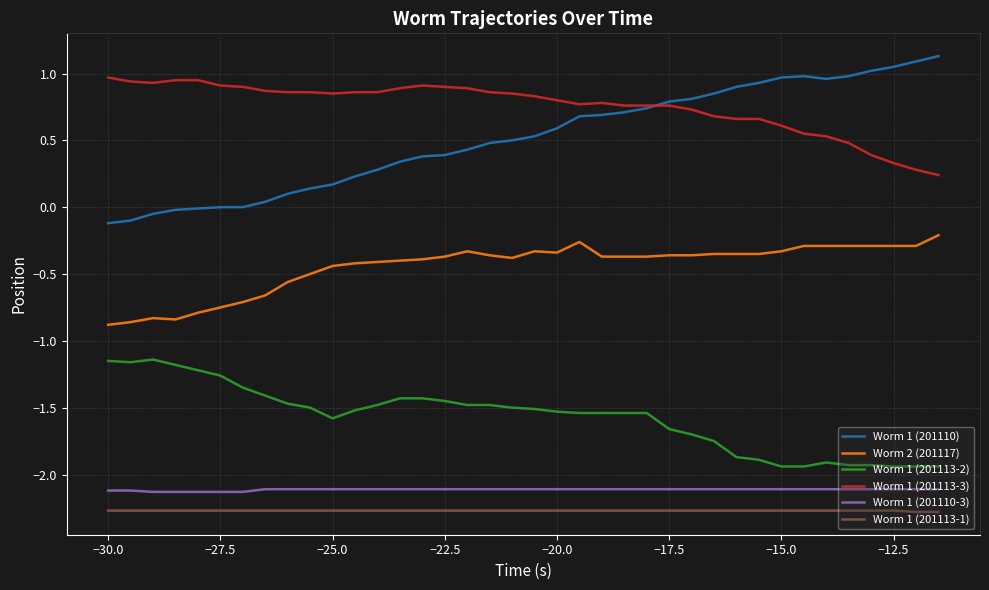

What is the maximum value for Worm 1 (201113-1)?

-2.3